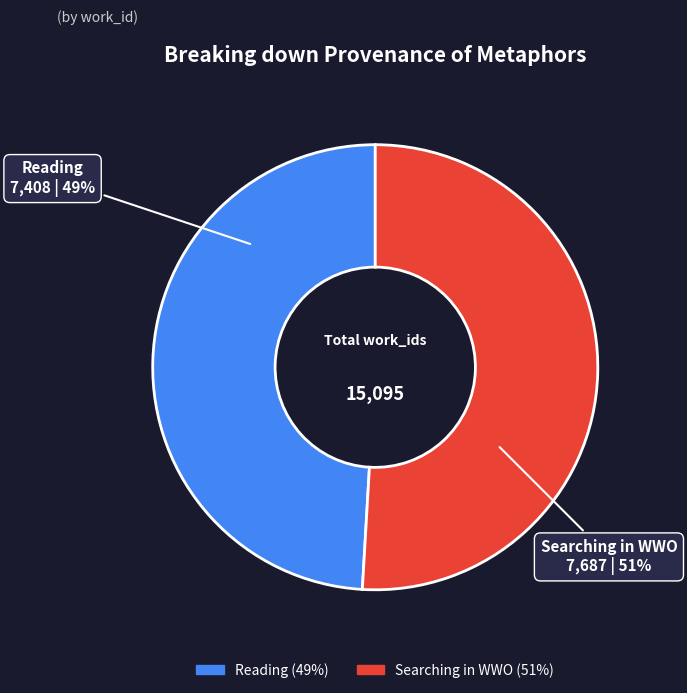

What is the smallest slice in the pie chart?

Reading